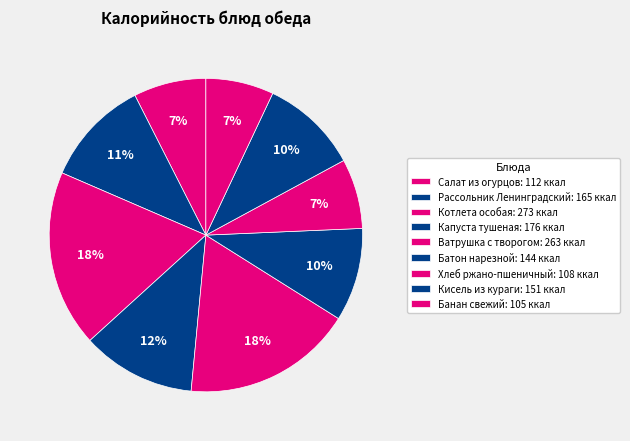

Is there a majority slice in this chart?

No